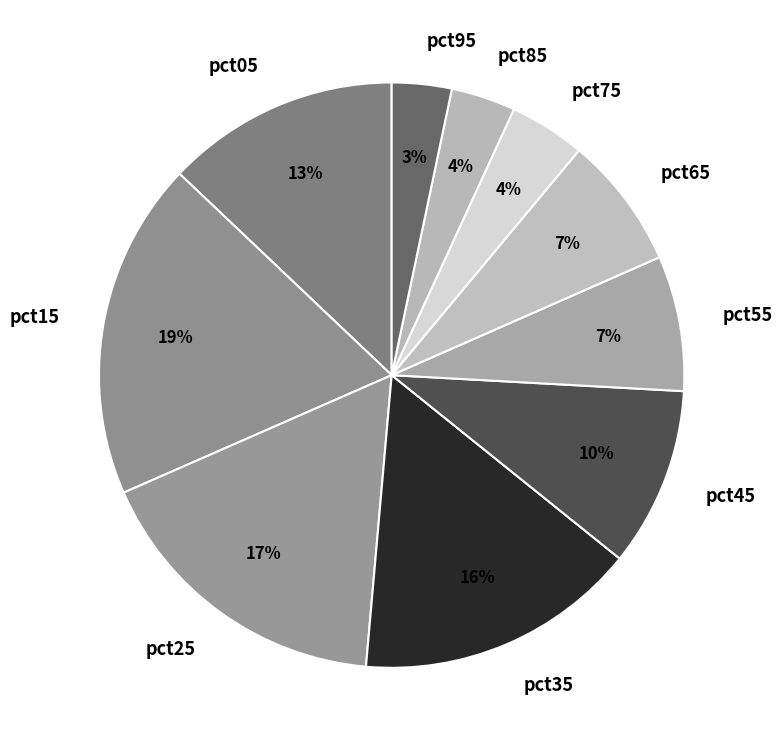

Which slice is the largest?

pct15